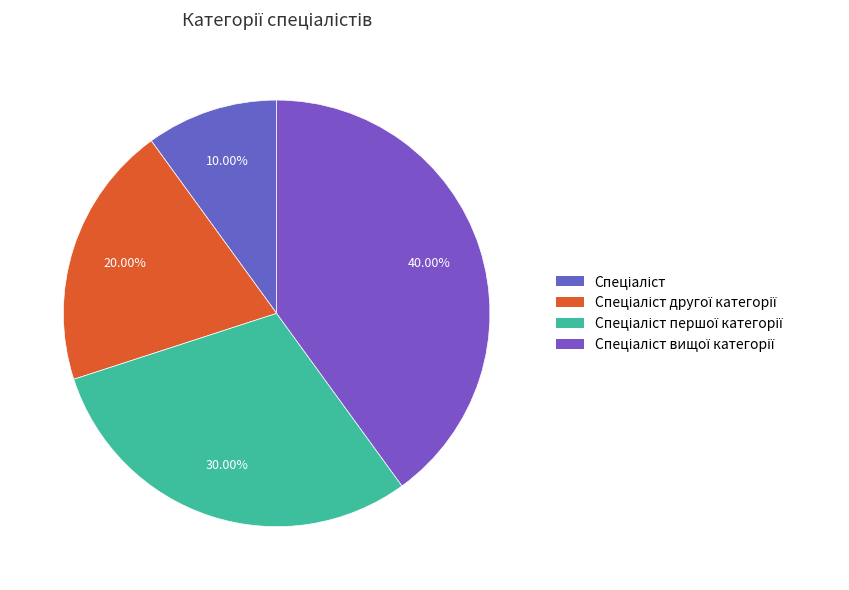

Count the number of slices in the pie.

4